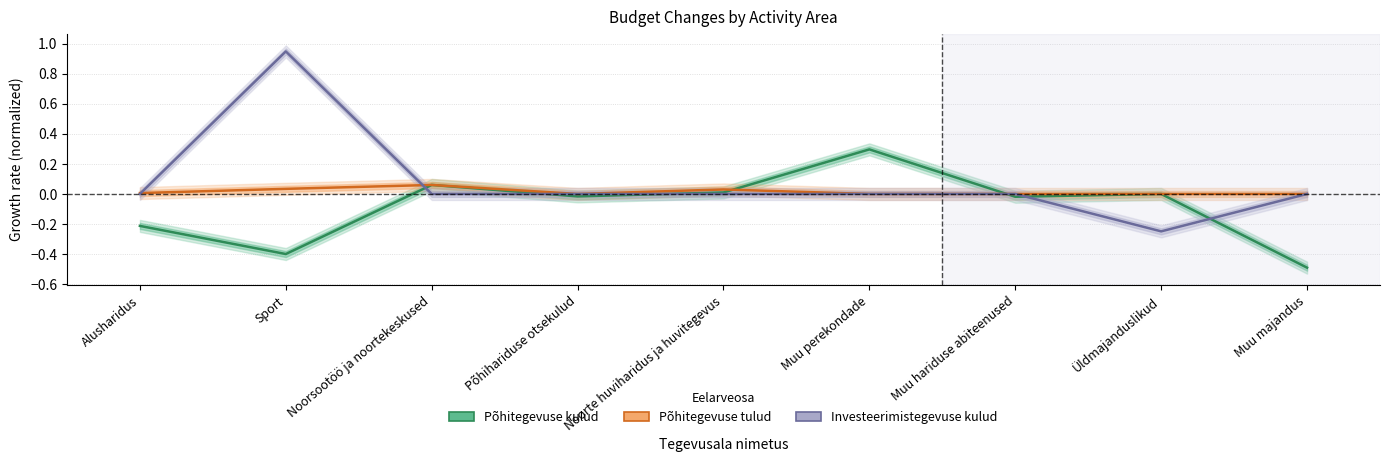

Where do Investeerimistegevuse kulud and Põhitegevuse tulud first cross each other?

Alusharidus and Sport